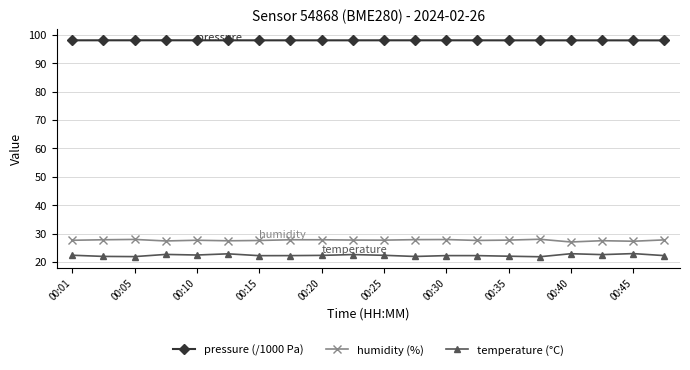

What is the smallest value displayed?

21.8